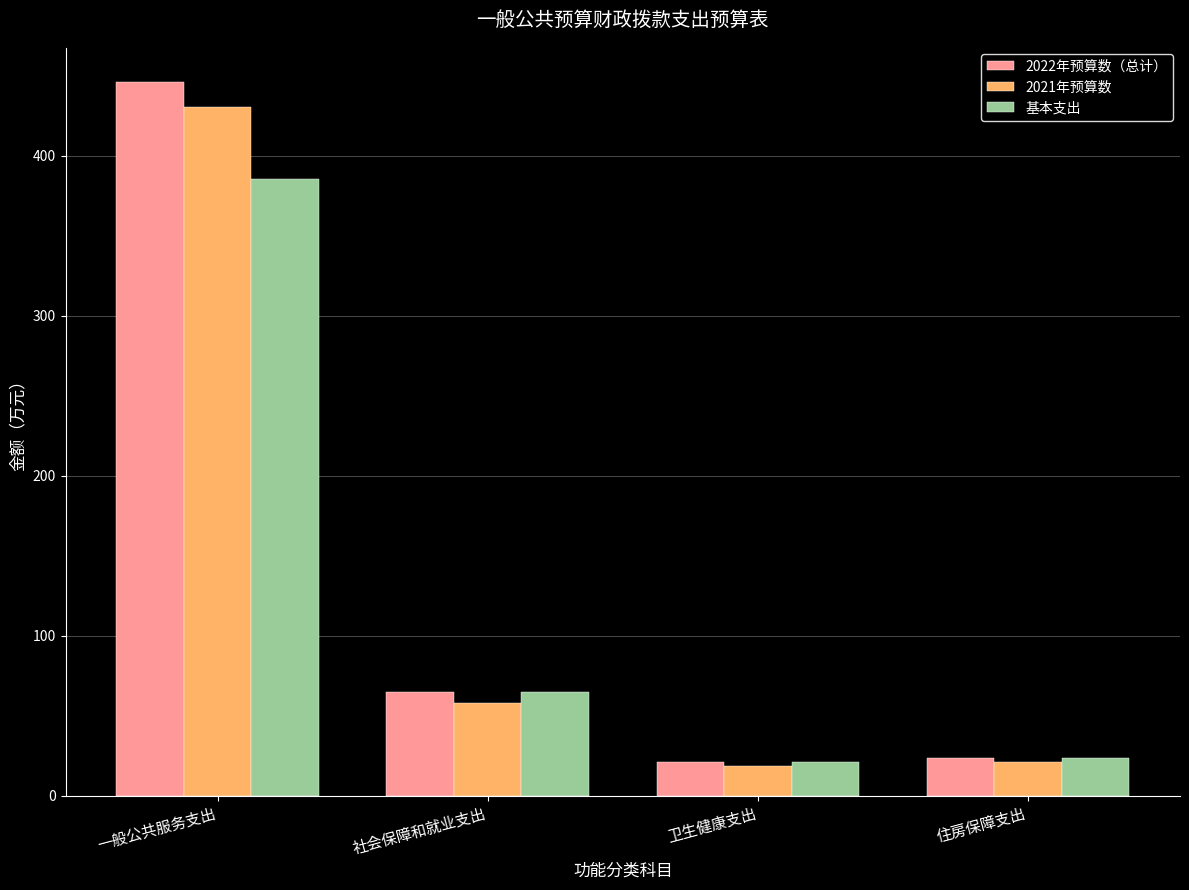

Which series has the largest total across all categories?

2022年预算数（总计）